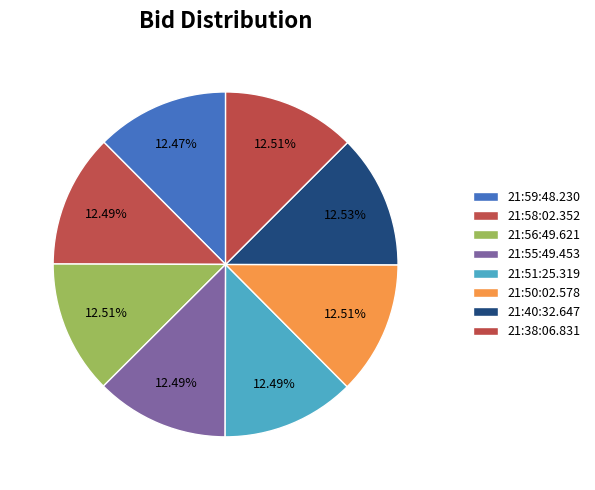

Count the number of slices in the pie.

8